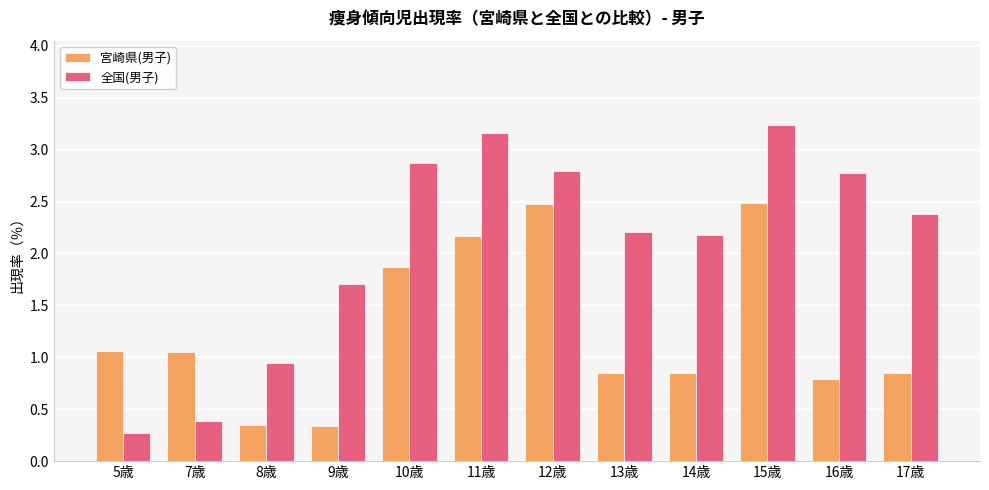

What is the label of the 3rd bar from the left?

8歳